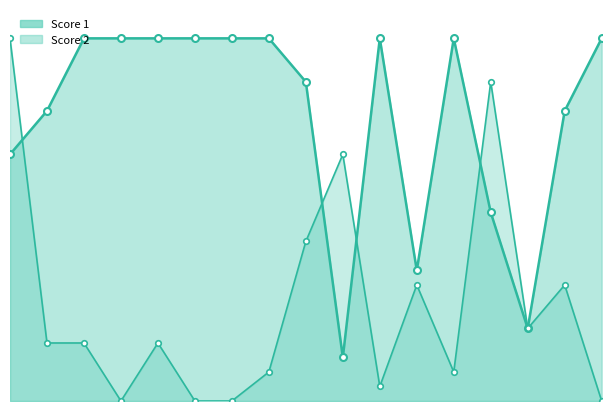

Is the value of Score 1 at 4 greater than the value of Score 2 at 13?

Yes